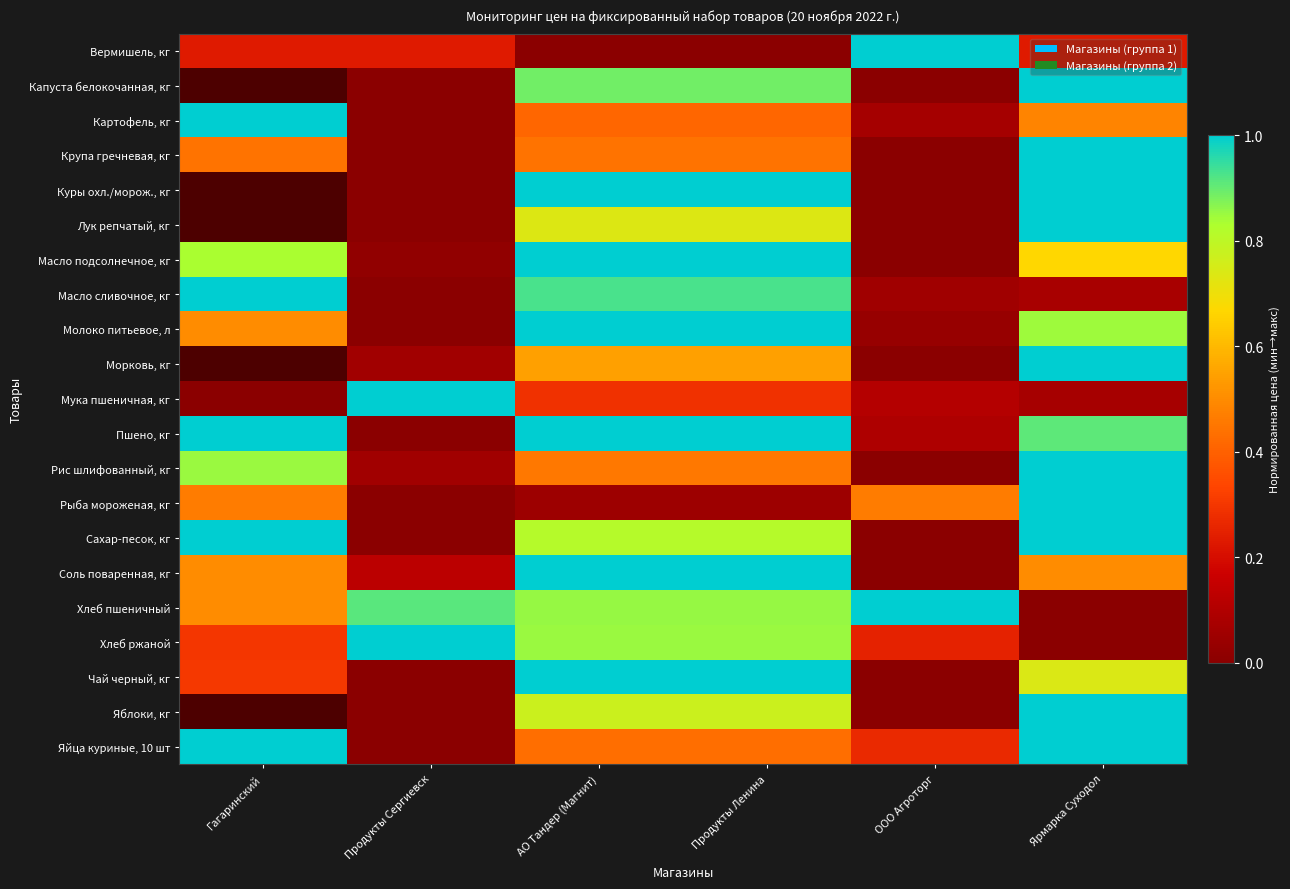

True or false: Хлеб пшеничный has a value of 1.2 at АО Тандер (Магнит).

False